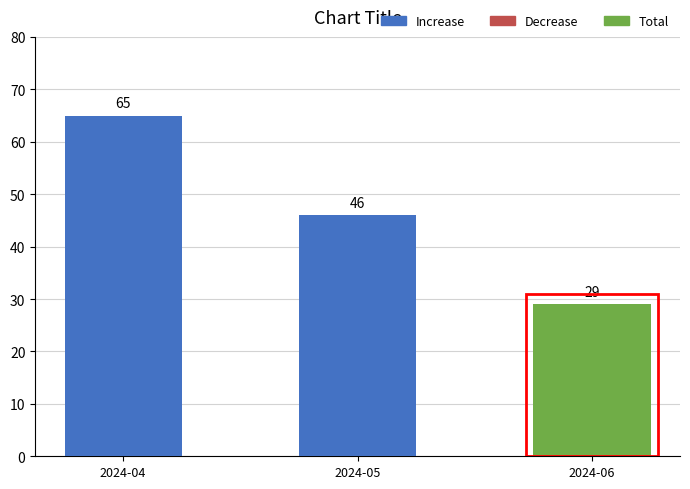

Does the chart contain stacked bars?

No